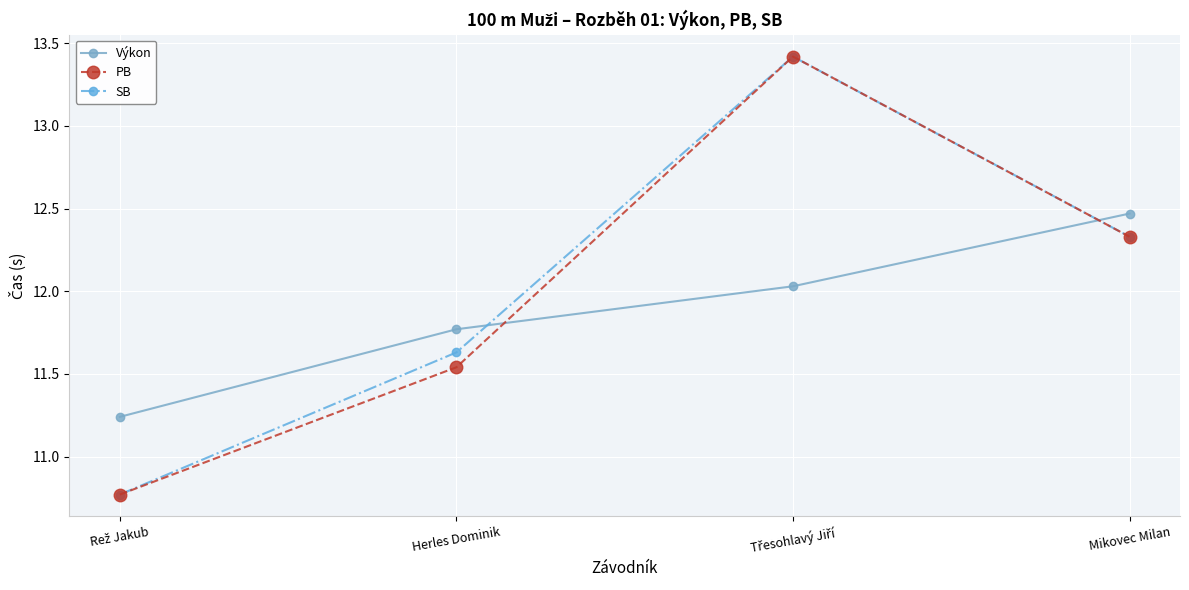

The SB series shows 3.0 at Mikovec Milan. True or false?

False